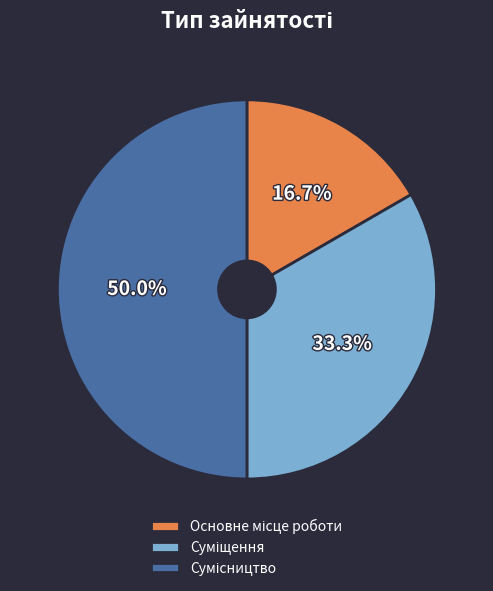

How many segments does this pie chart have?

3